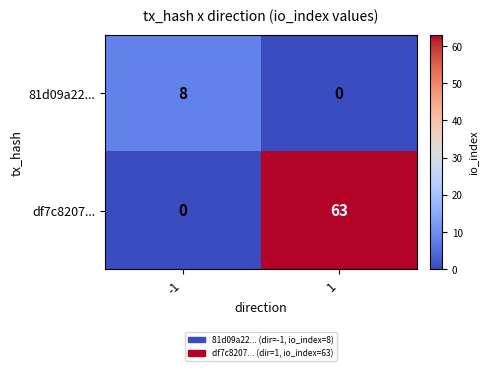

Reading left to right, transcribe all the data shown in this chart.

81d09a22...: 8	0
df7c8207...: 0	63